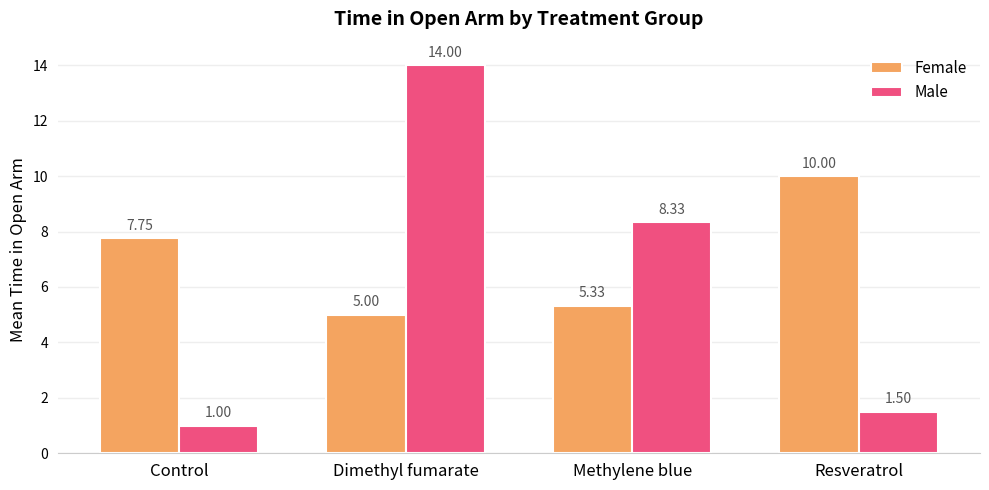

What is the difference between the highest and lowest values at Methylene blue?

3.0